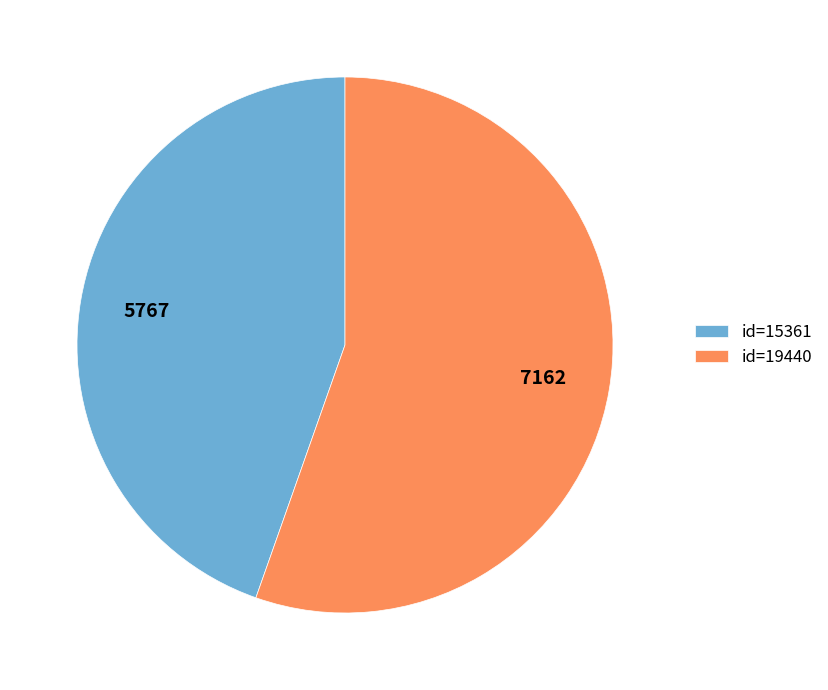

Between id=19440 and id=15361, which is larger?

id=19440